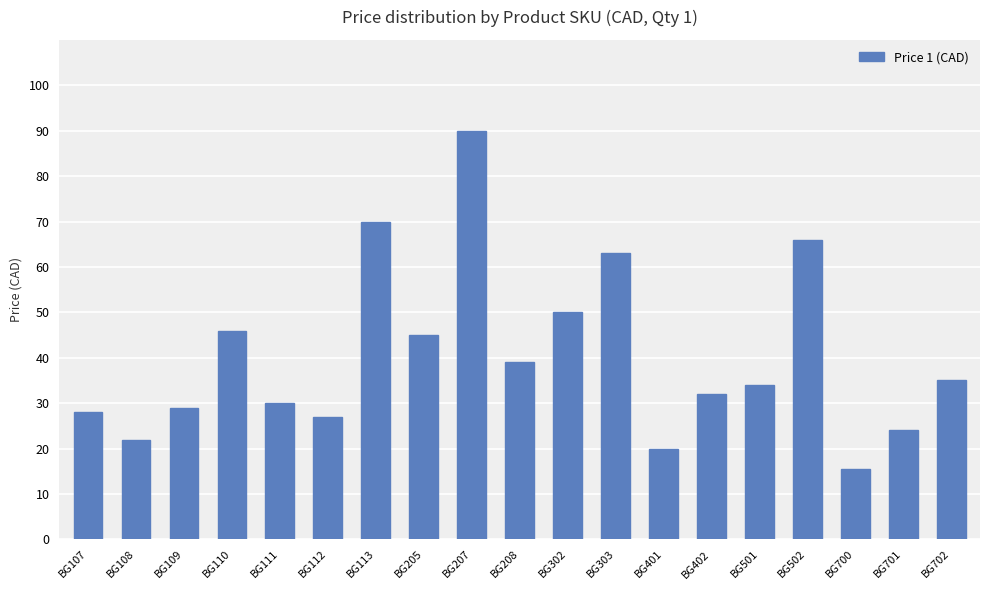

Reading left to right, what are all the values shown in this chart?

BG107=28.0	BG108=22.0	BG109=29.0	BG110=46.0	BG111=30.0	BG112=27.0	BG113=70.0	BG205=45.0	BG207=90.0	BG208=39.0	BG302=50.0	BG303=63.0	BG401=20.0	BG402=32.0	BG501=34.0	BG502=66.0	BG700=15.5	BG701=24.0	BG702=35.0